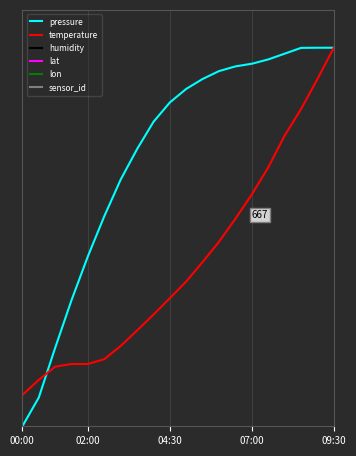

What is the label of the 20th point from the right?

00:00